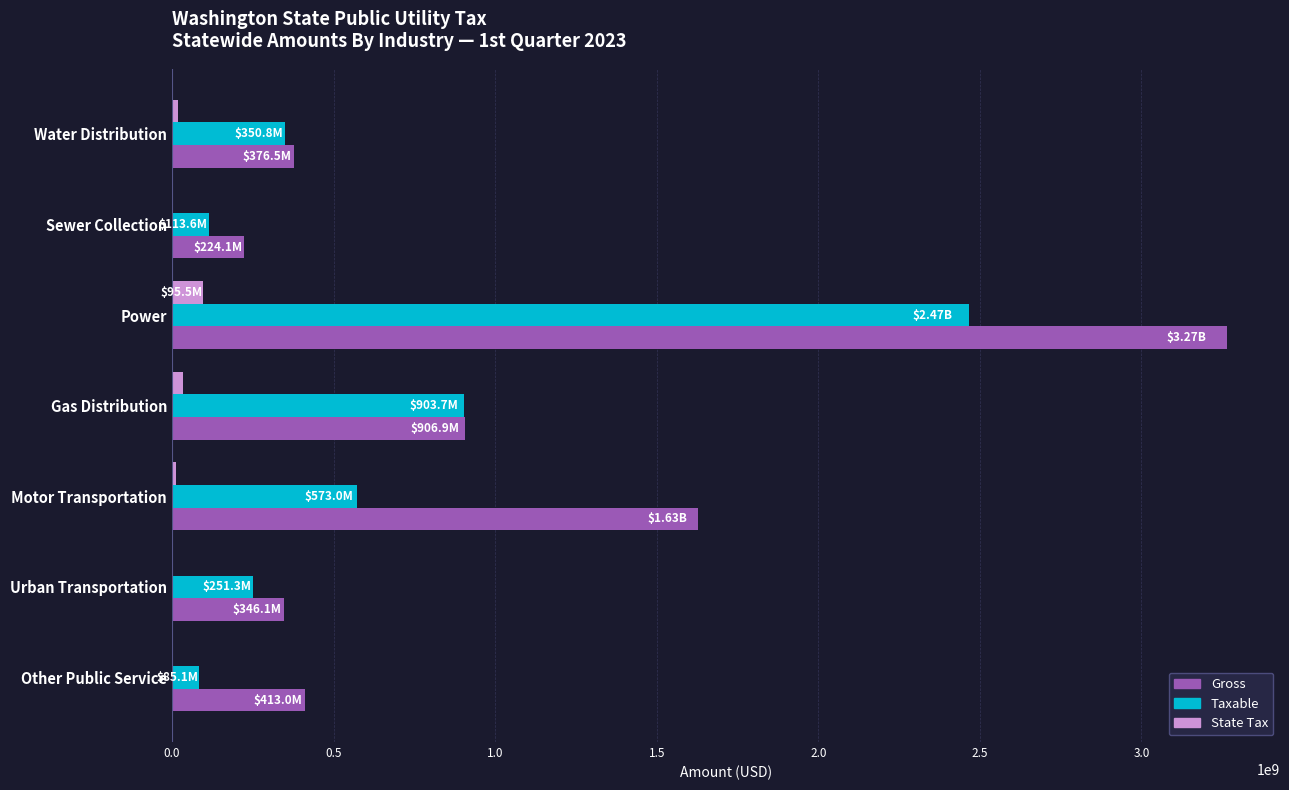

At which category is the sum across all series the highest?

Power